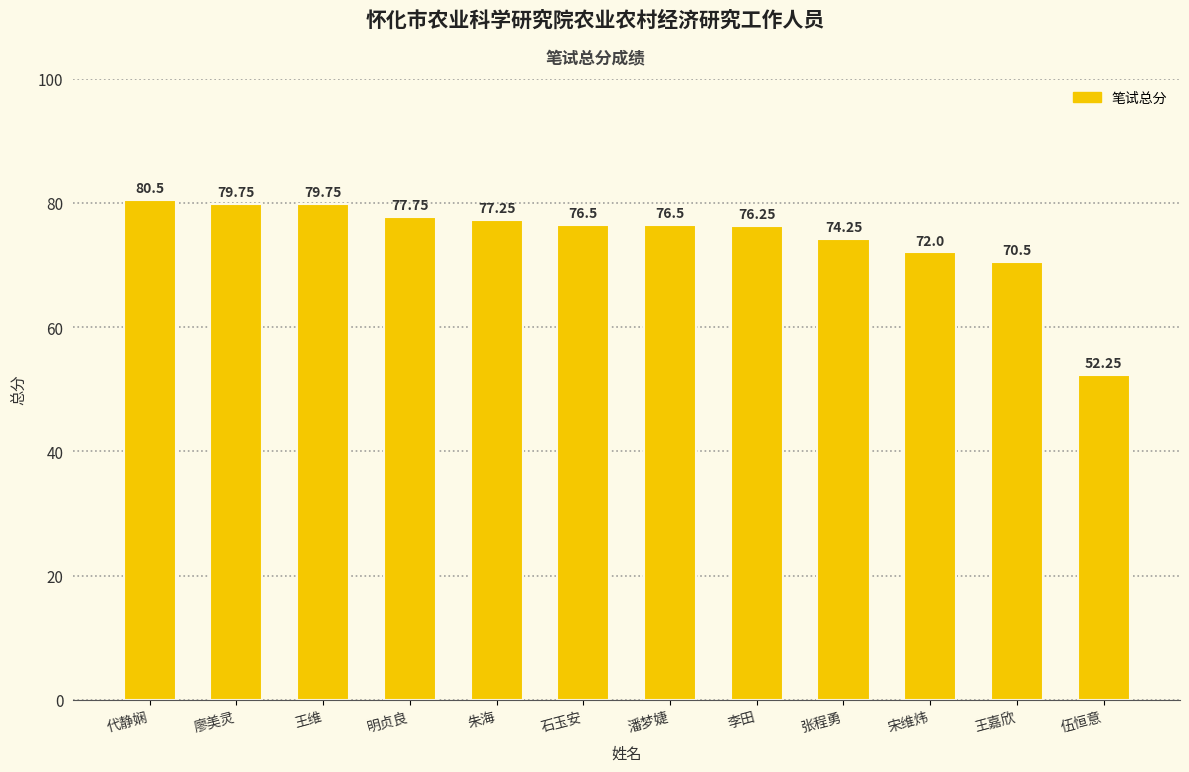

What is the label of the 1st bar from the left?

代静娴